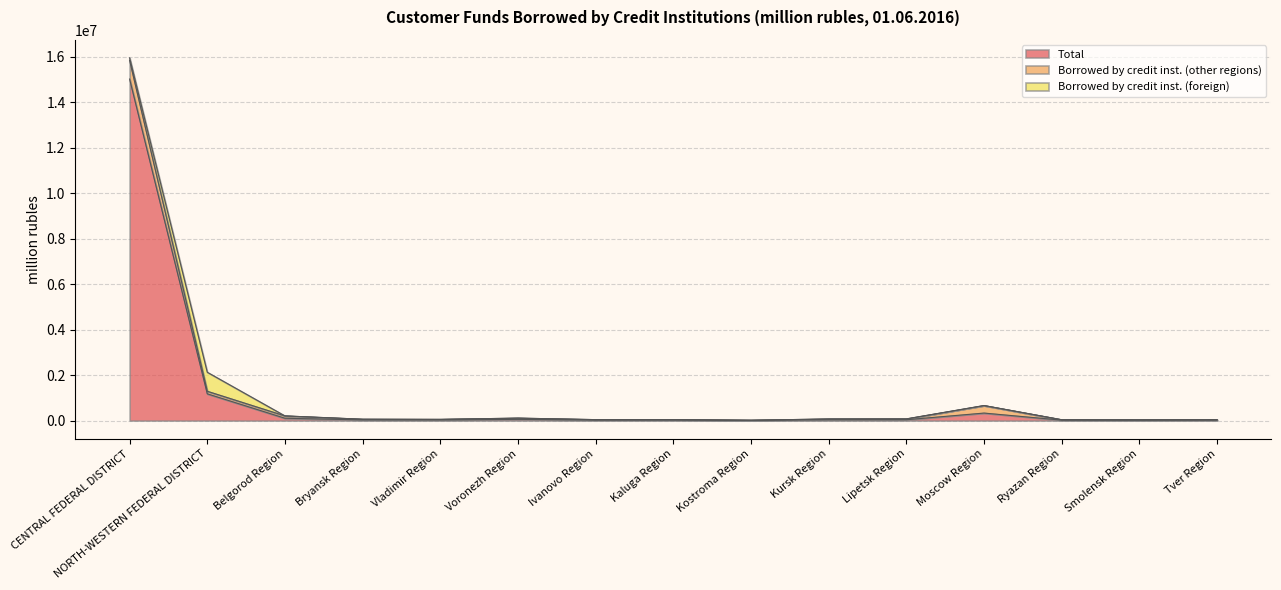

Which series has the widest spread of values?

Total